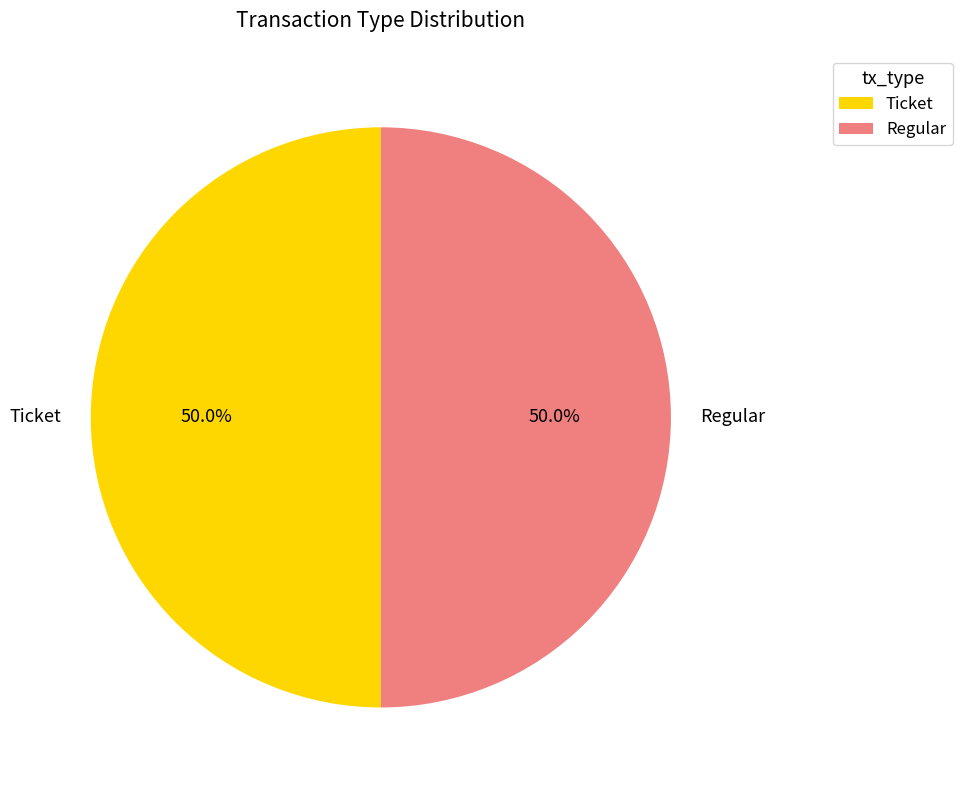

To the nearest percent, what is the average slice percentage?

50%